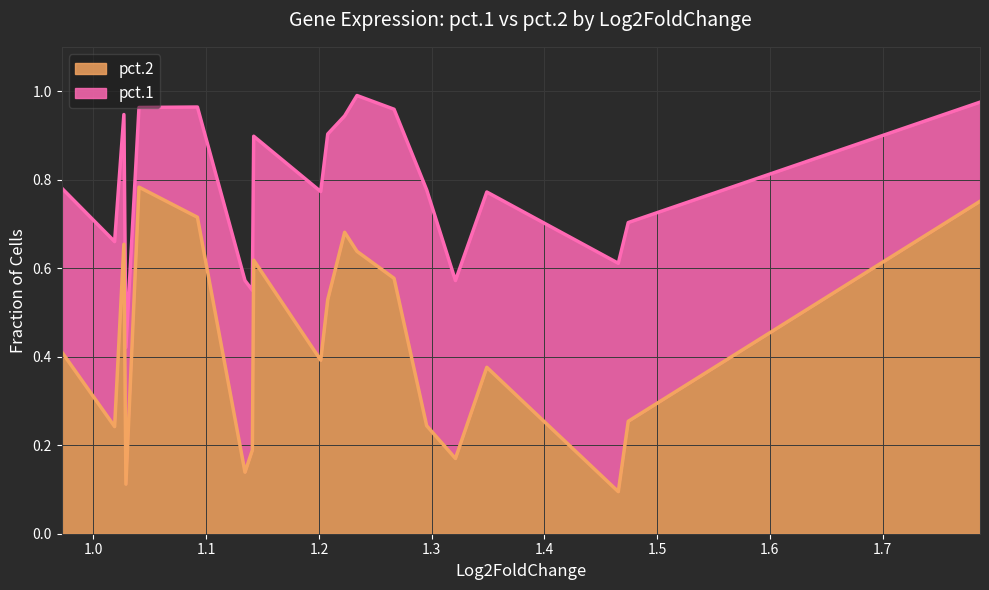

True or false: pct.1 has a value of 0.6 at Tmem100.

True